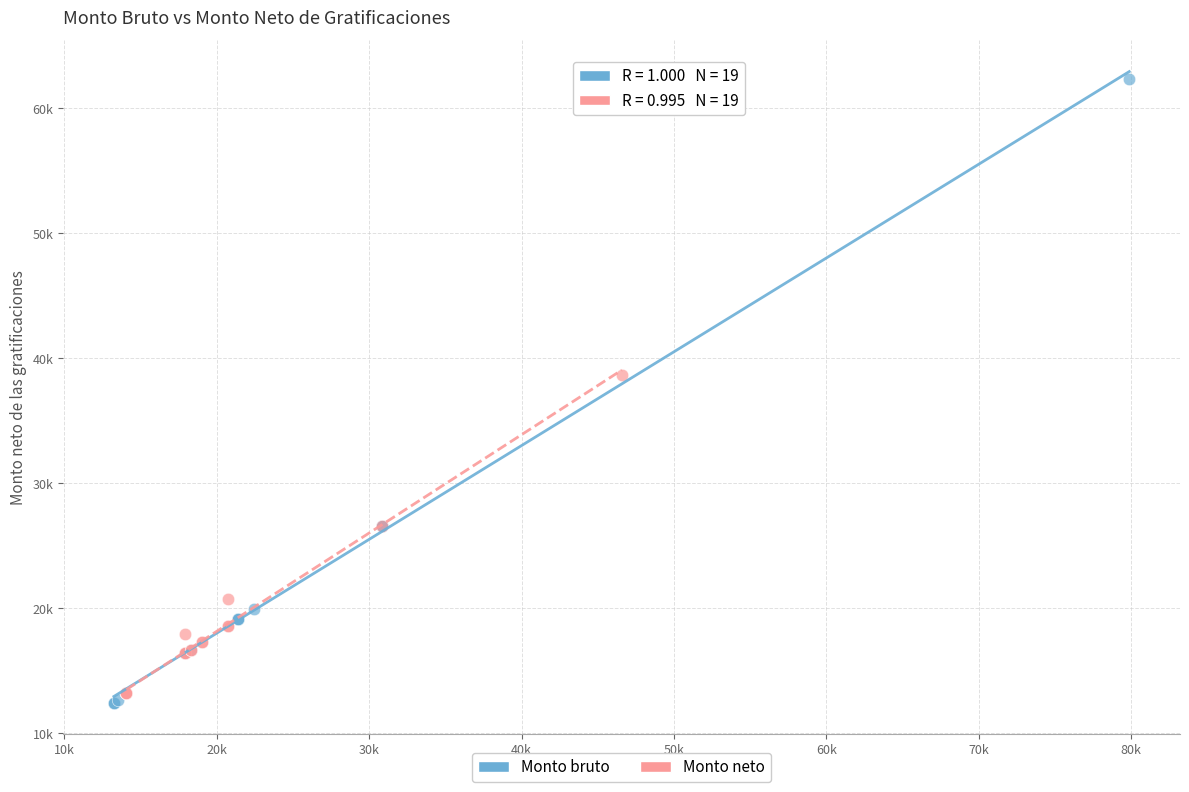

What are all the series names shown in the legend?

Monto bruto, Monto neto